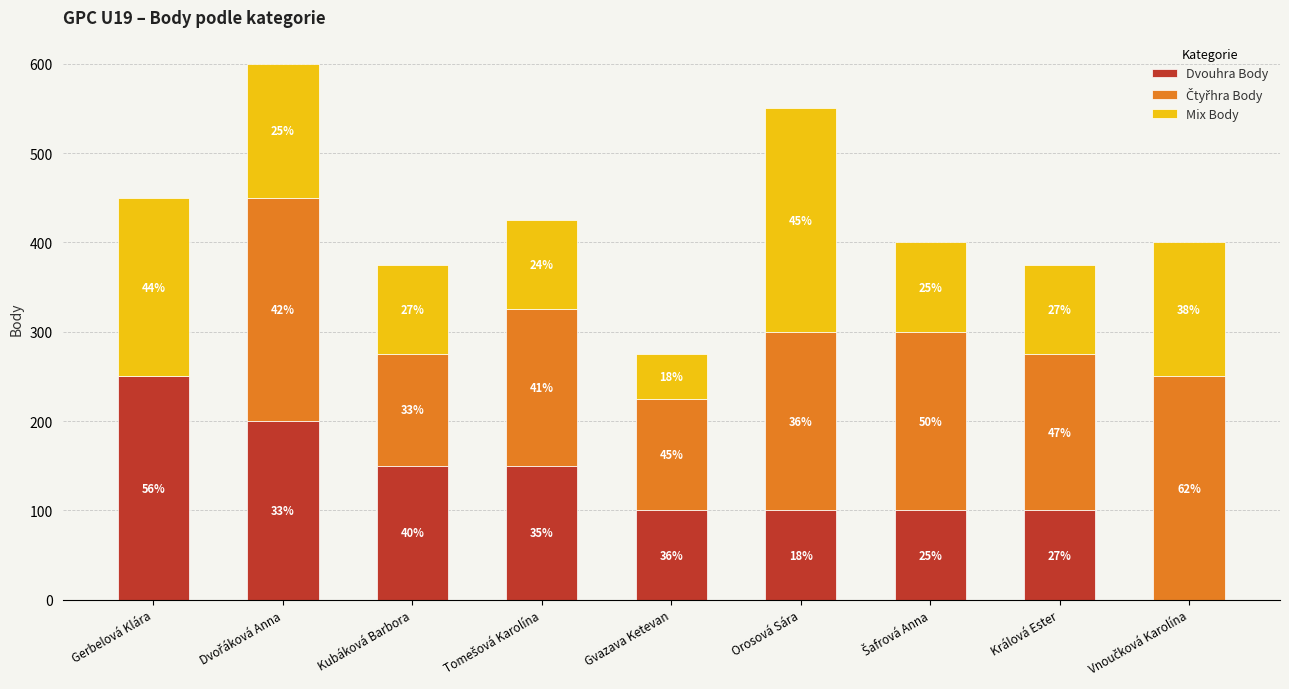

Rank the series by their maximum value, from highest to lowest.

Dvouhra Body, Čtyřhra Body, Mix Body